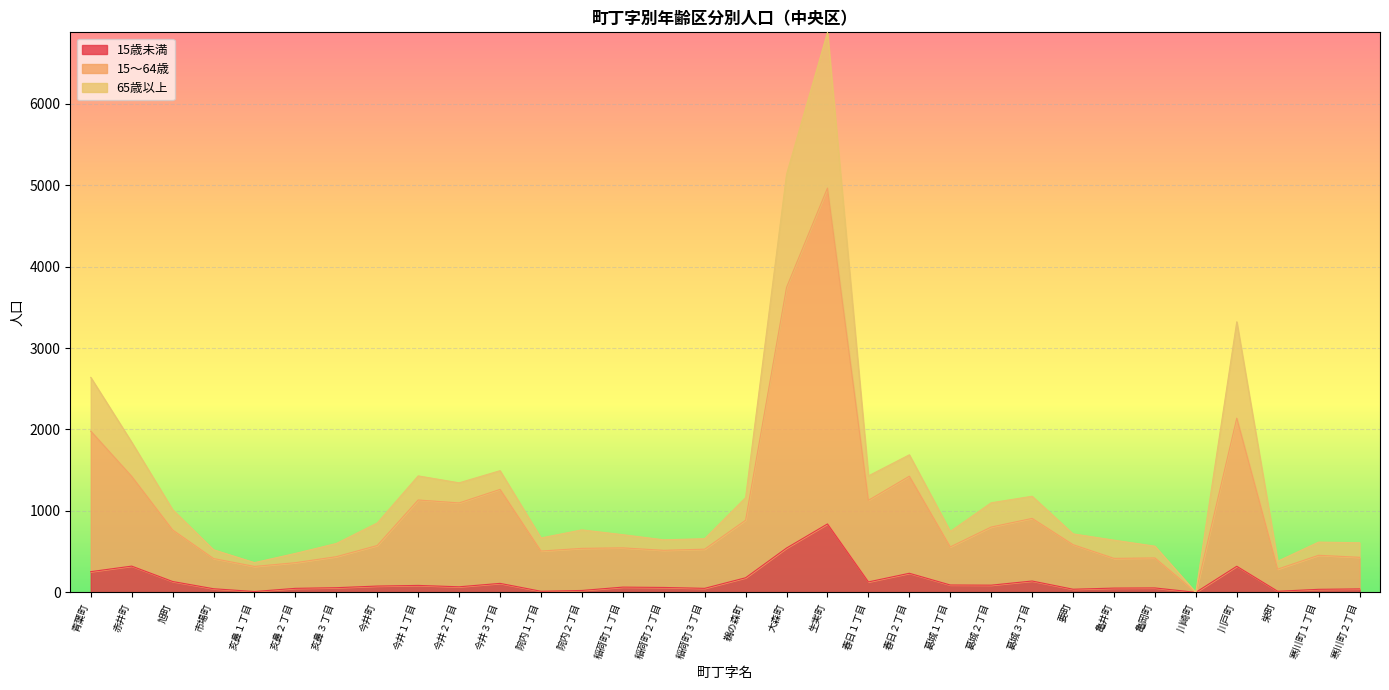

At which category does 15歳未満 reach its first local peak?

赤井町